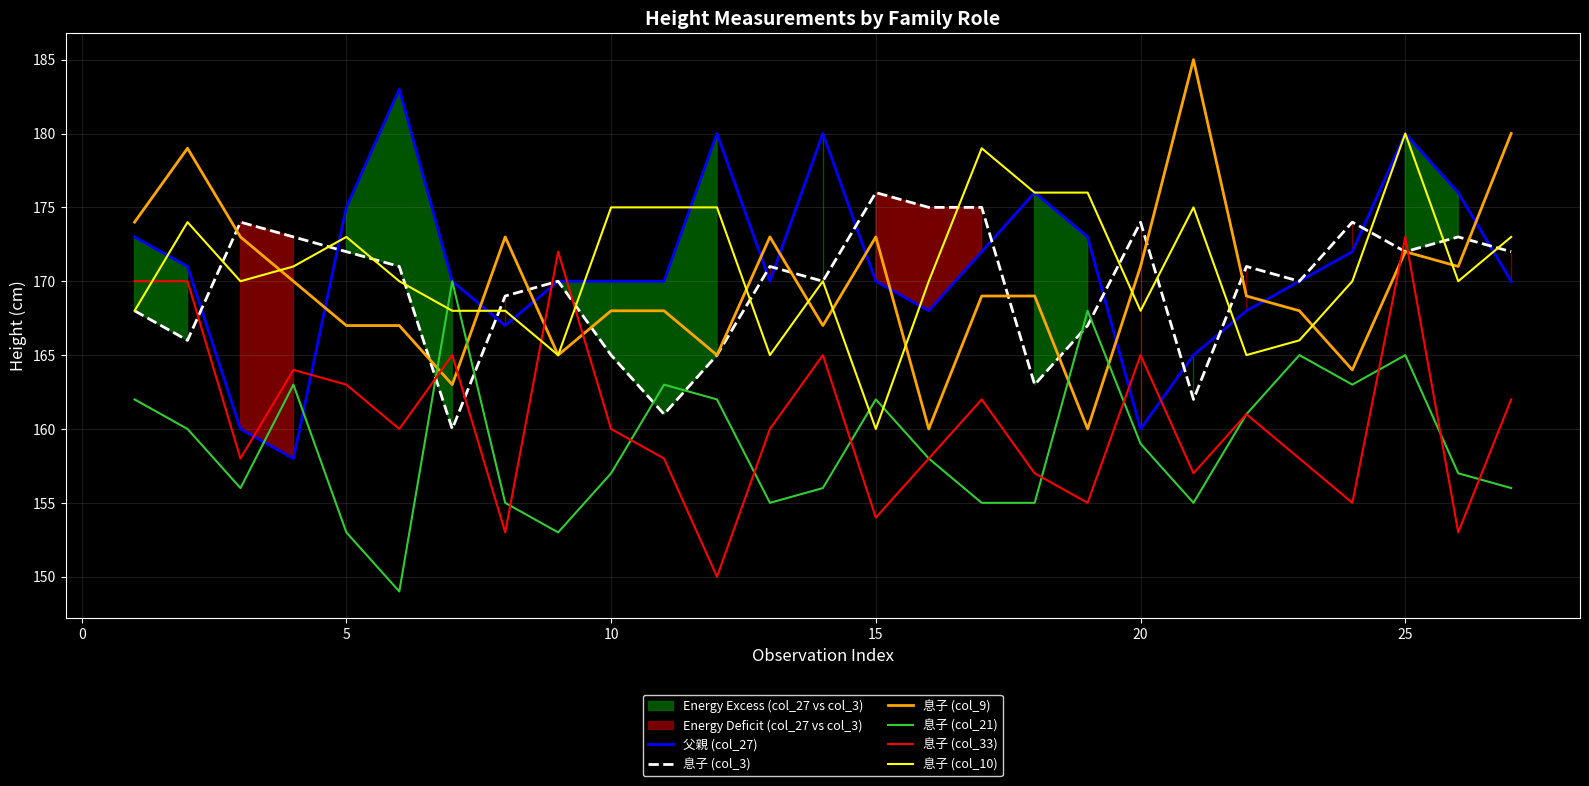

Which series has the largest total across all categories?

父親 (col_27)